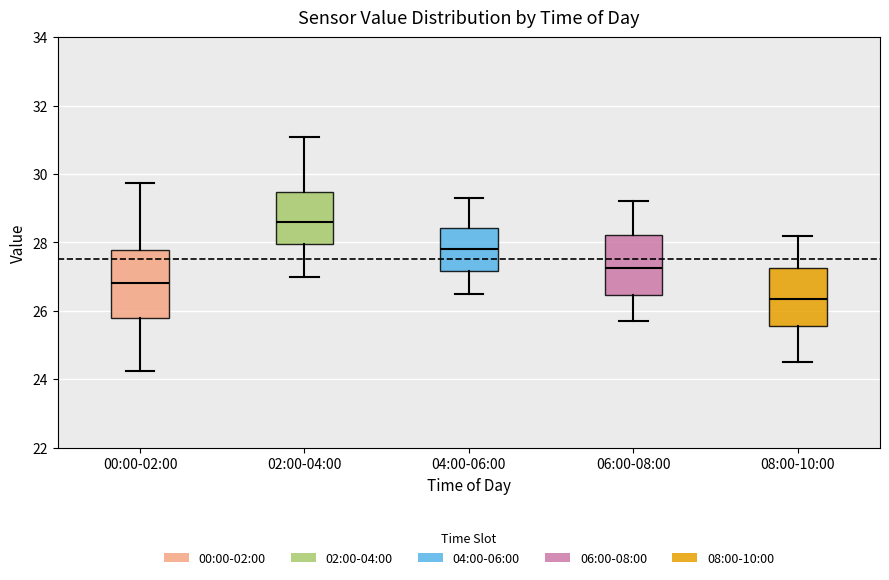

Reading left to right, read every box against the y-axis: the position of its median line, the range the box covers, and the ends of its whiskers. The values are not printed on the chart, so give them approximately, as read against the axis.

00:00-02:00: median 26.8, box 25.8 to 27.8, whiskers 24.2 to 29.8
02:00-04:00: median 28.6, box 28.0 to 29.4, whiskers 27.0 to 31.0
04:00-06:00: median 27.8, box 27.2 to 28.4, whiskers 26.6 to 29.4
06:00-08:00: median 27.2, box 26.4 to 28.2, whiskers 25.8 to 29.2
08:00-10:00: median 26.4, box 25.6 to 27.2, whiskers 24.6 to 28.2